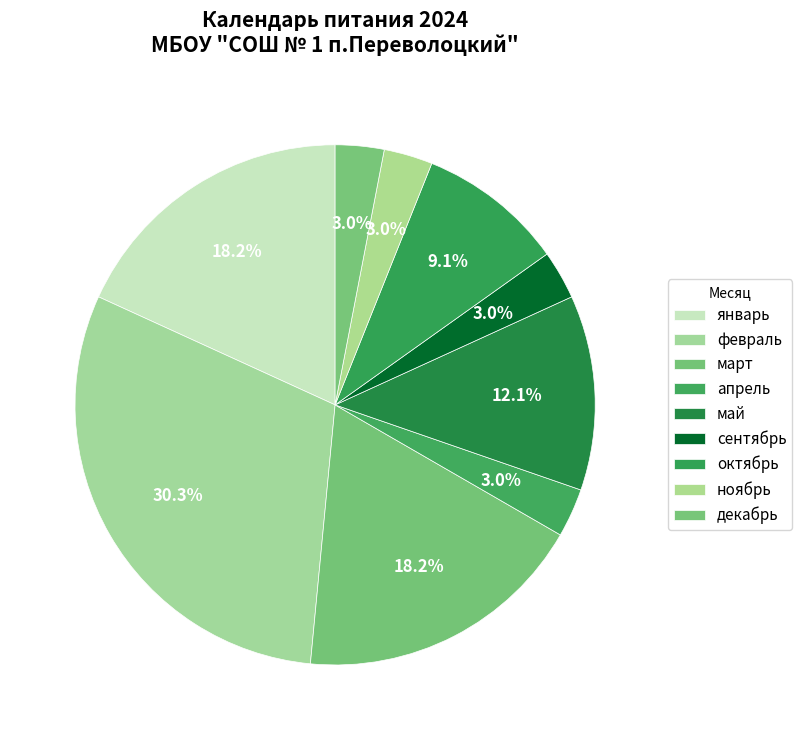

Is сентябрь the majority of the pie?

No